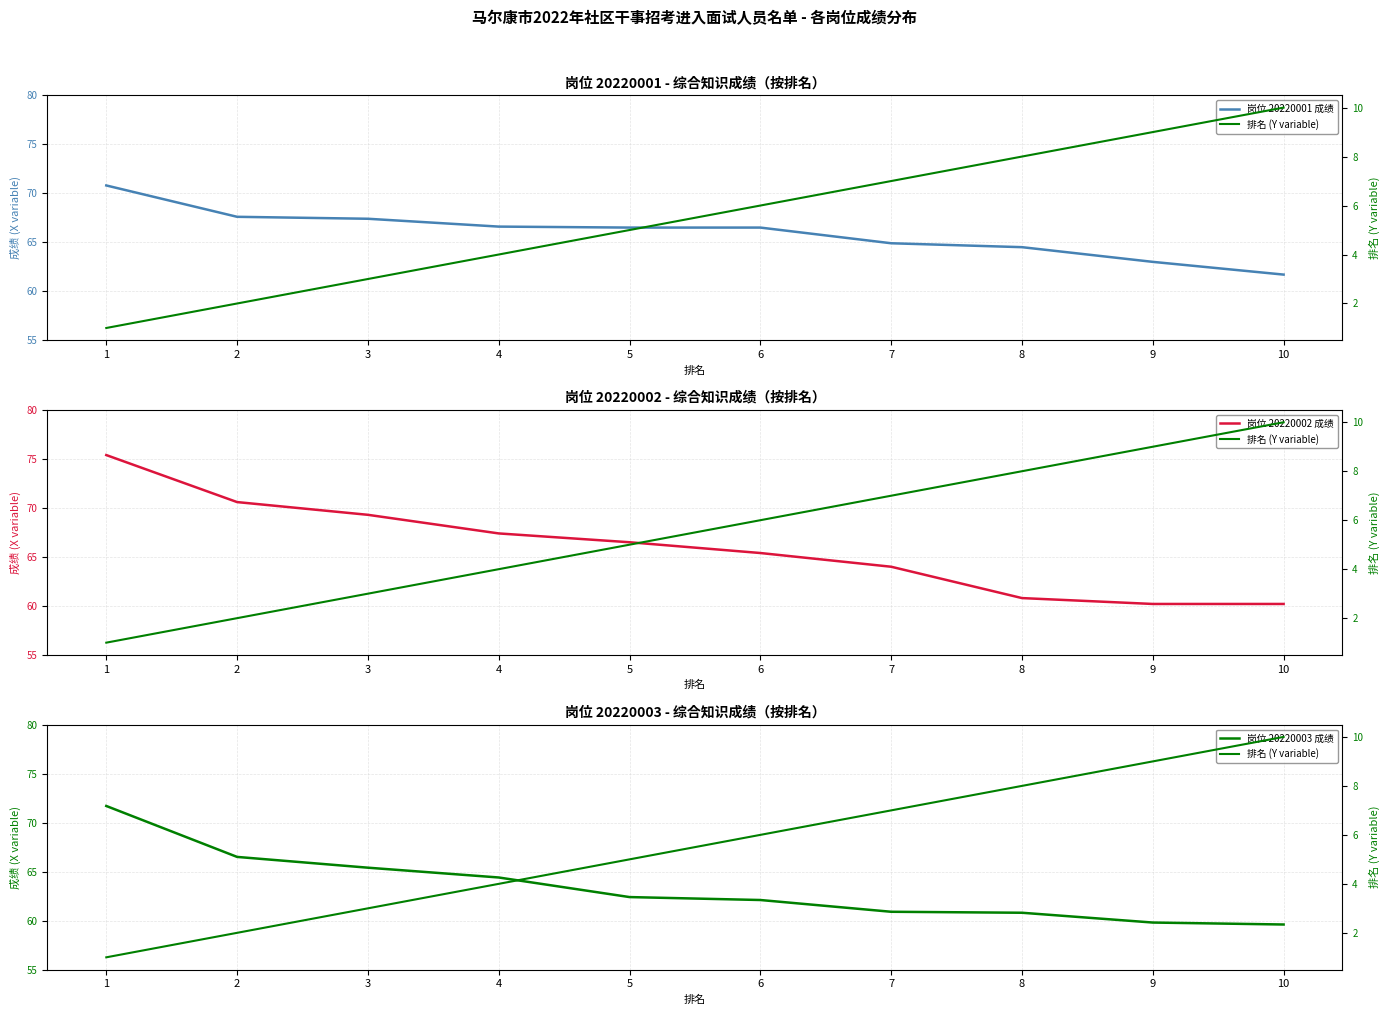

At which label does 岗位 20220001 成绩 first exceed 66?

1